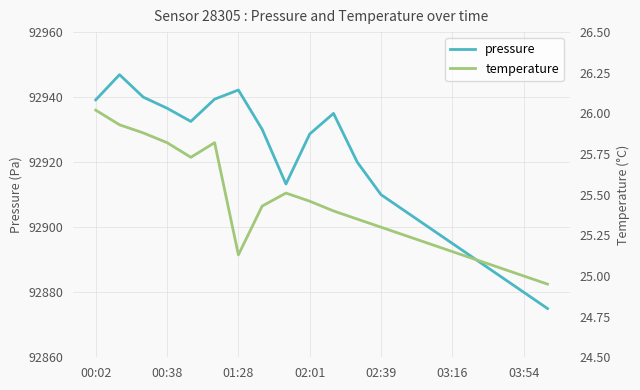

How many lines are shown in the chart?

2